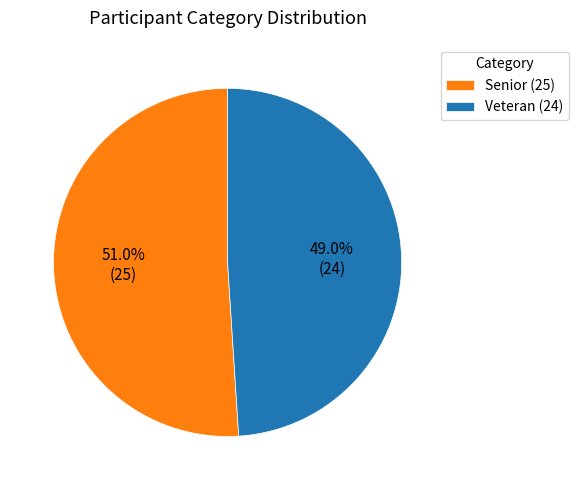

Is the sum of Veteran and Senior greater than half?

Yes